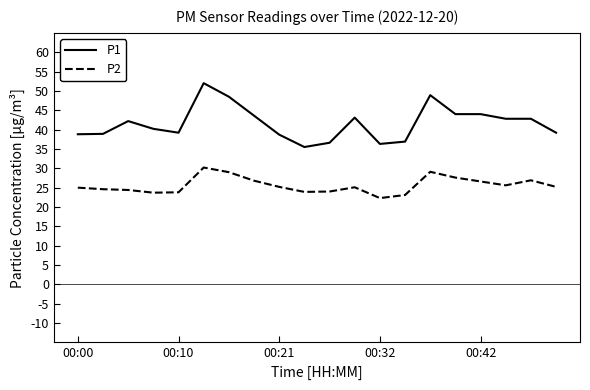

Which series has the largest total across all categories?

P1